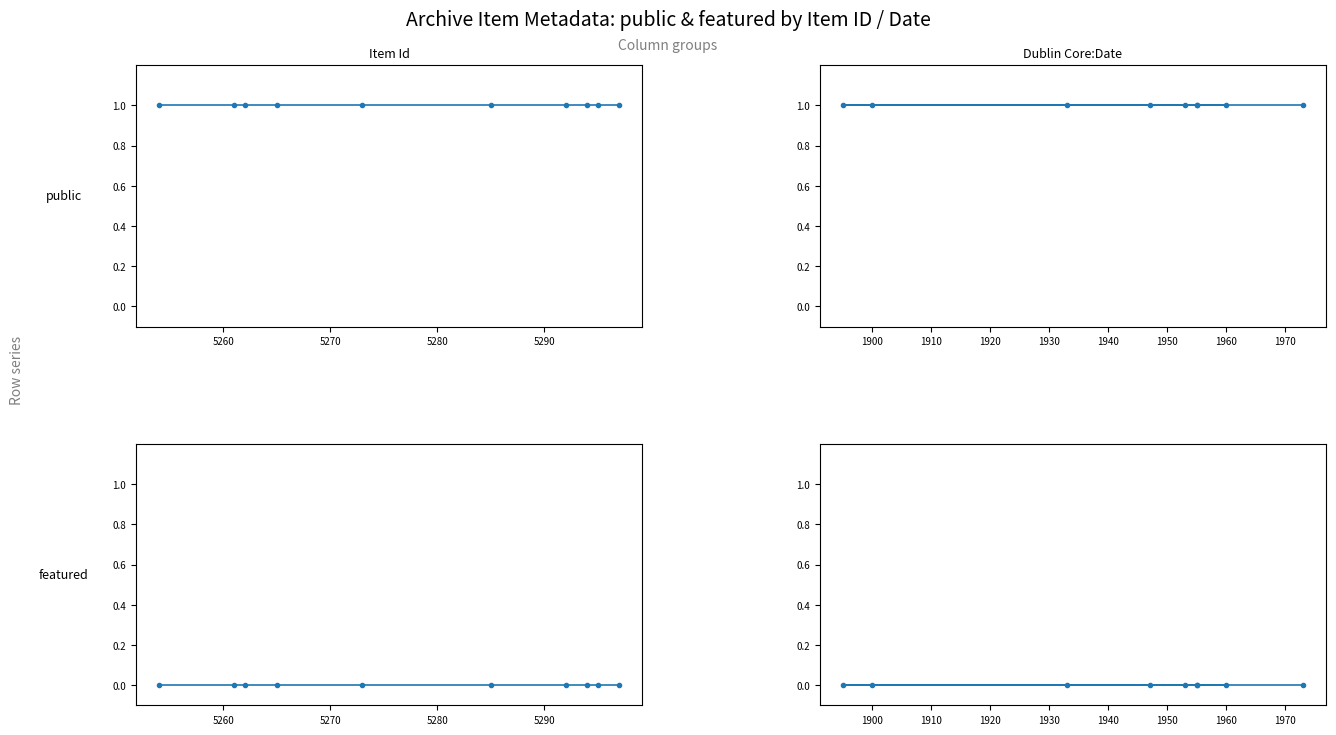

The value of public at 5260 is 1. True or false?

True